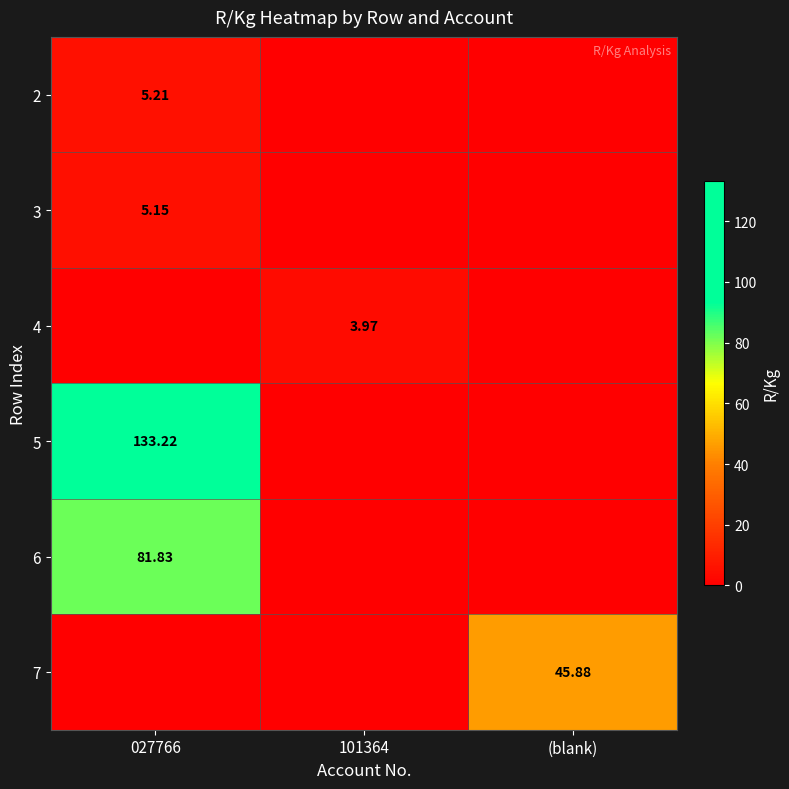

Is the value of 5 at 027766 greater than the value of 3 at 027766?

Yes